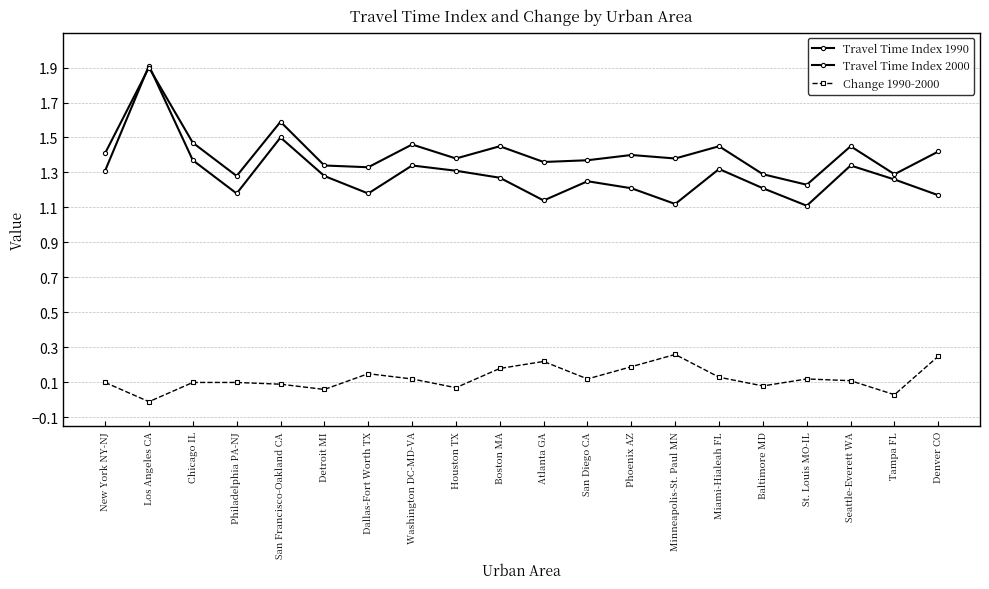

Between Miami-Hialeah FL and St. Louis MO-IL, which is larger?

Miami-Hialeah FL